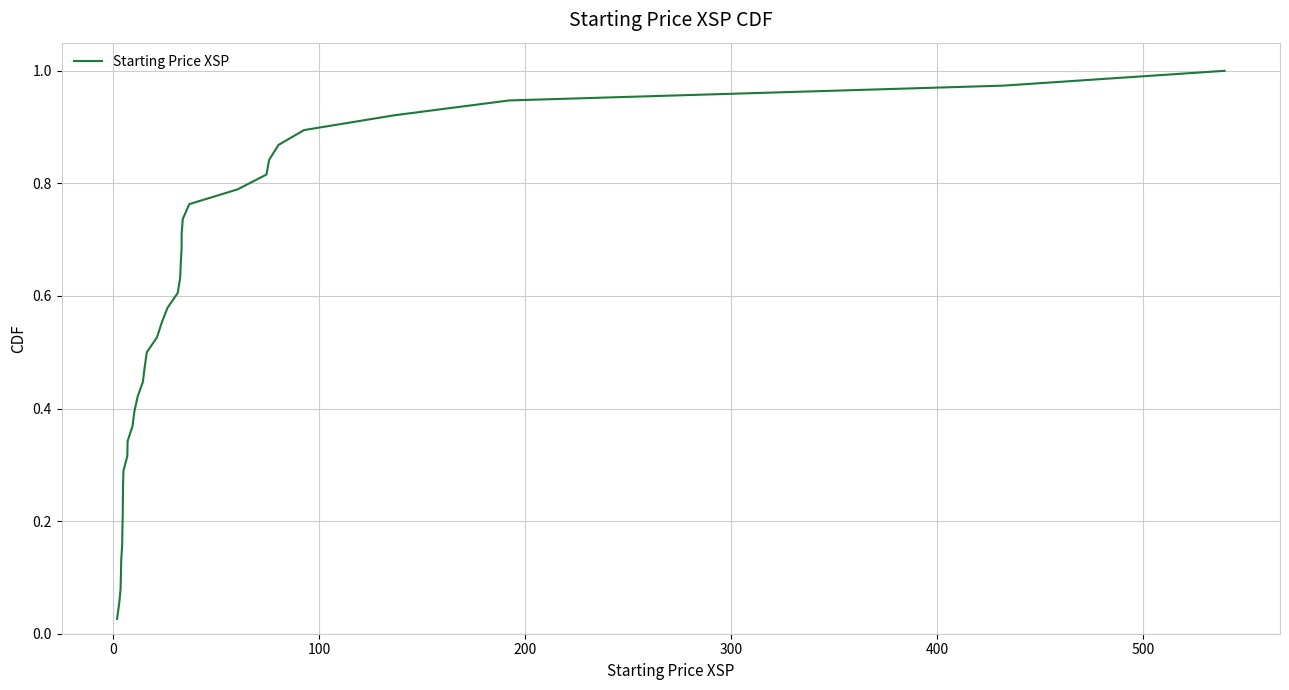

Is this an area chart (filled region under the line)?

No